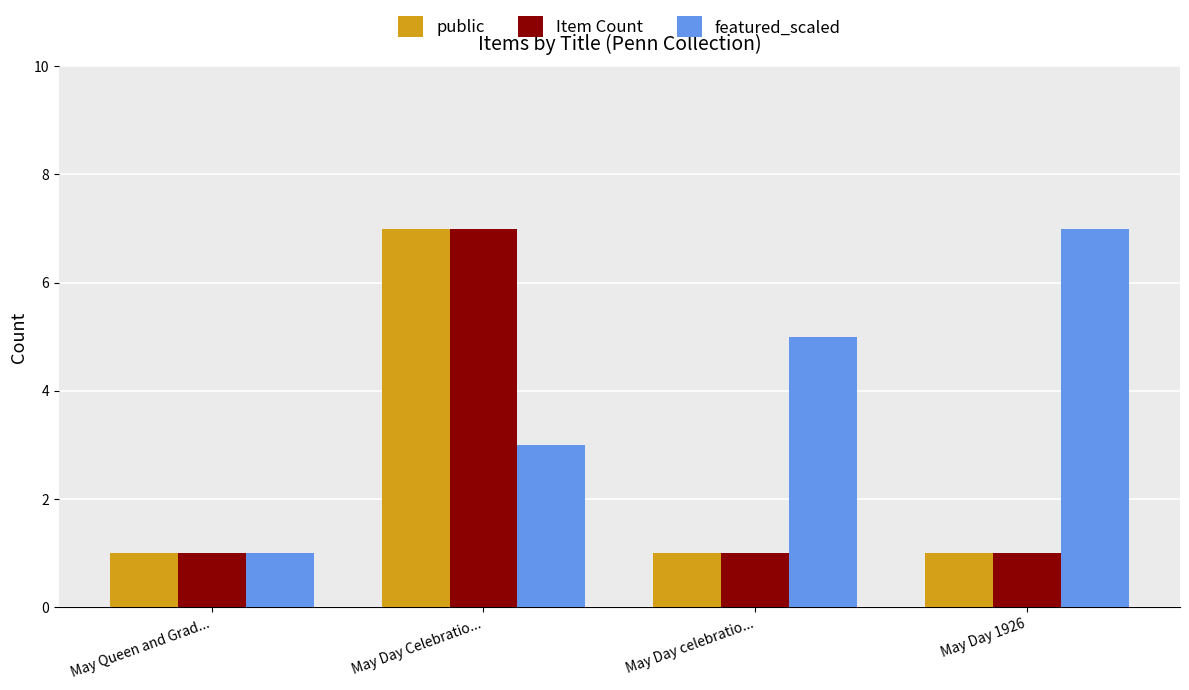

What is the label of the 4th bar from the left?

May Day 1926